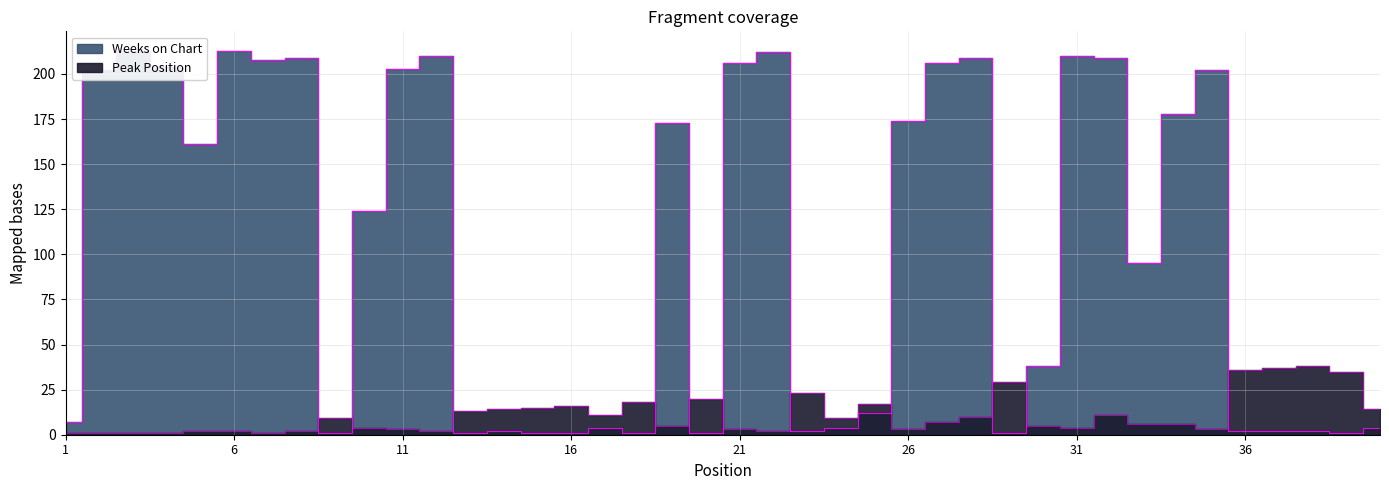

Is the value of Weeks on Chart at 3 greater than the value of Peak Position at 18?

Yes